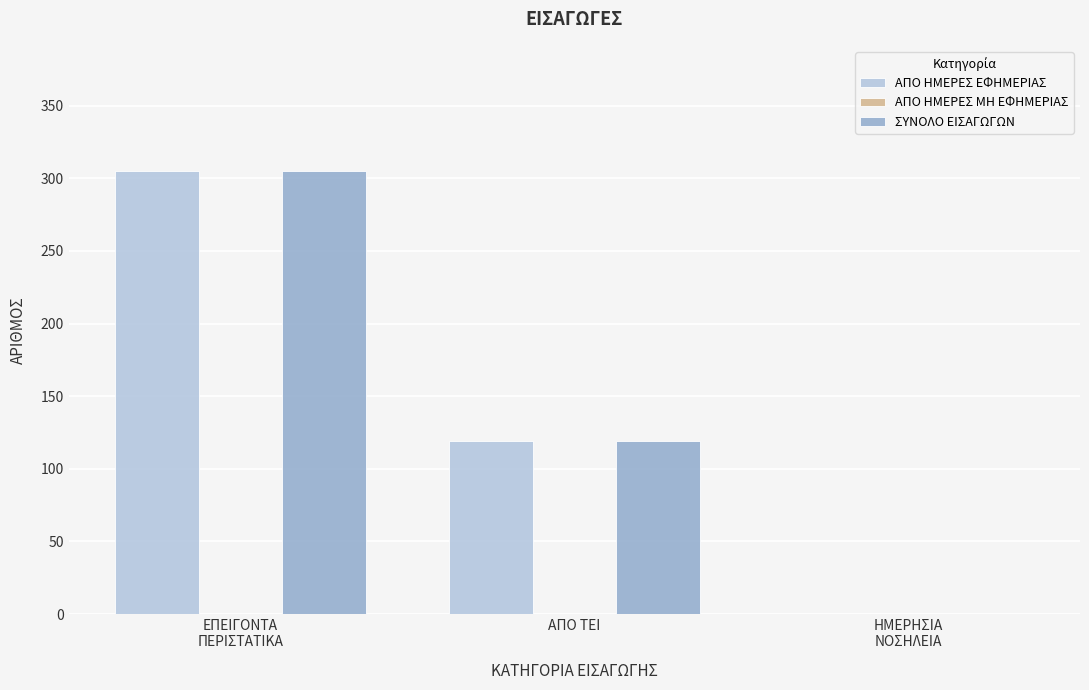

Is the value of ΑΠΟ ΗΜΕΡΕΣ ΕΦΗΜΕΡΙΑΣ at ΕΠΕΙΓΟΝΤΑ
ΠΕΡΙΣΤΑΤΙΚΑ greater than the value of ΣΥΝΟΛΟ ΕΙΣΑΓΩΓΩΝ at ΗΜΕΡΗΣΙΑ
ΝΟΣΗΛΕΙΑ?

Yes